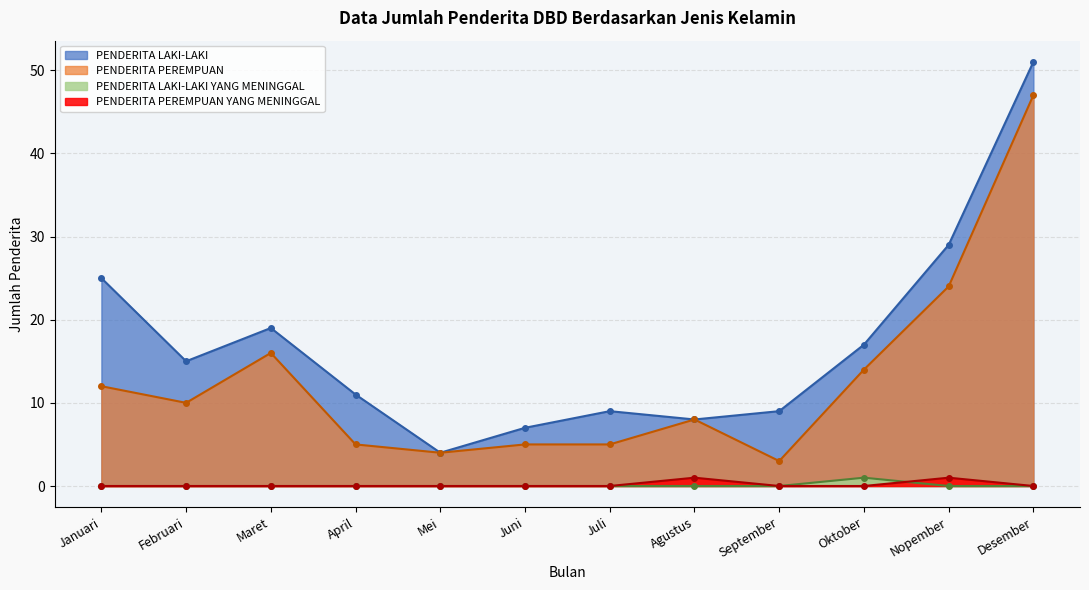

List the labels in order of PENDERITA LAKI-LAKI value, smallest first.

Mei, Juni, Agustus, Juli, September, April, Februari, Oktober, Maret, Januari, Nopember, Desember